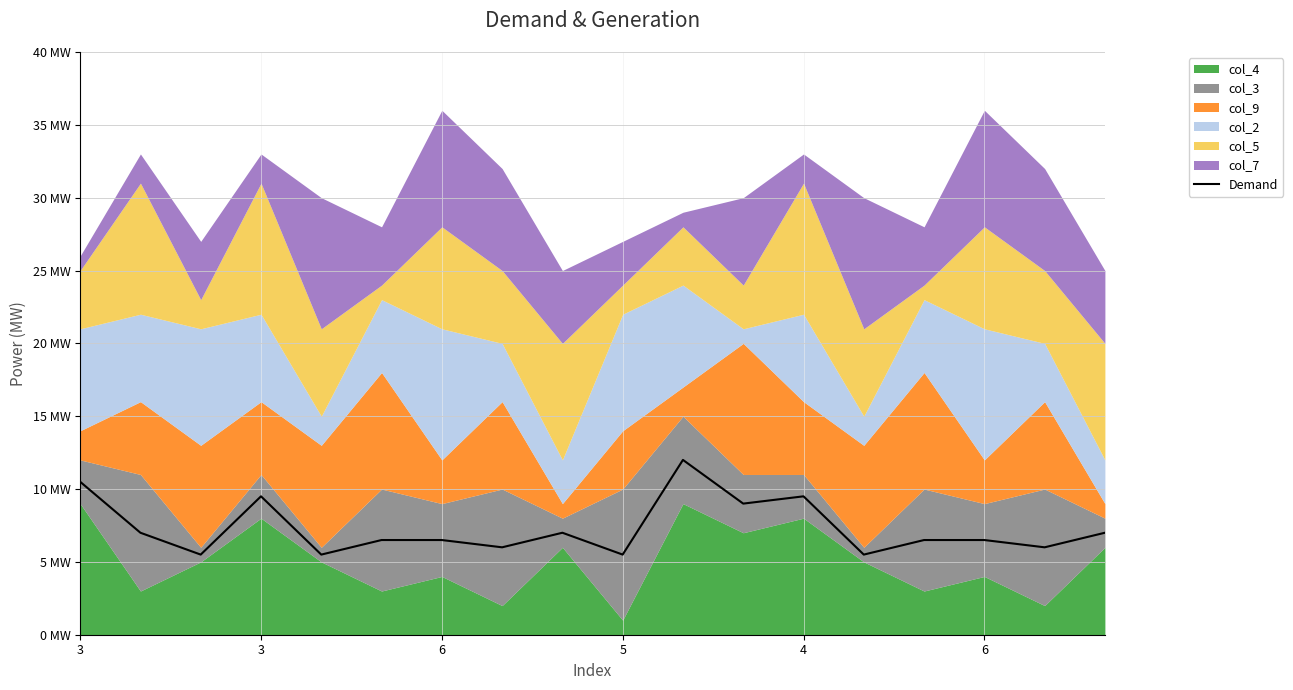

True or false: there are more than 0 points higher than both neighbors.

True